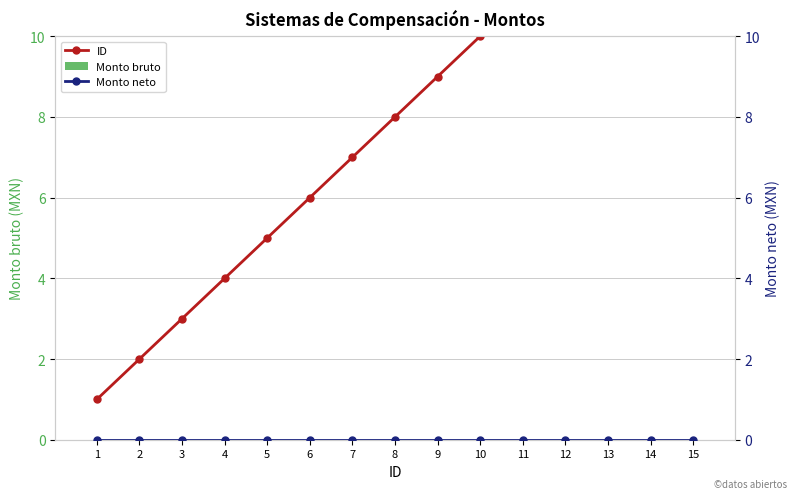

Which category has the lowest value across all series?

1